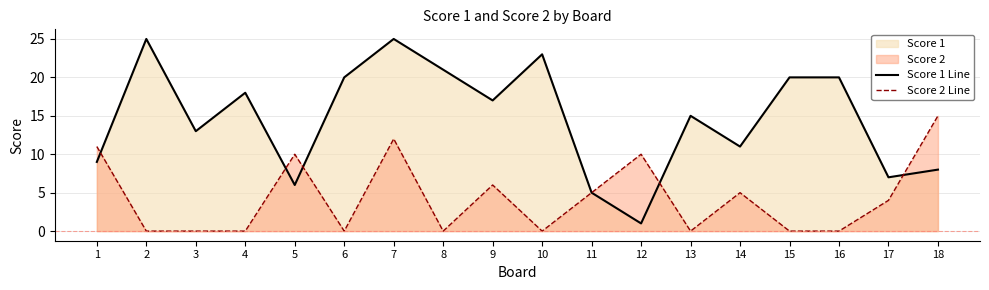

Reading left to right, what are all the values shown in this chart?

Score 1 Line: 9	25	13	18	6	20	25	21	17	23	5	1	15	11	20	20	7	8
Score 2 Line: 11	0	0	0	10	0	12	0	6	0	5	10	0	5	0	0	4	15